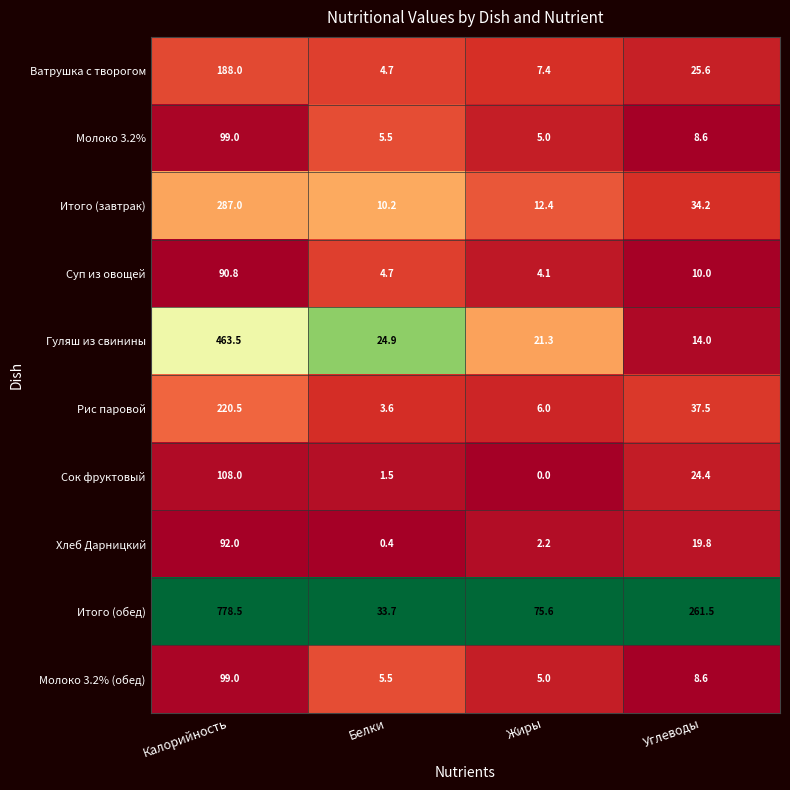

What is the difference between the maximum and second lowest values in the Ватрушка с творогом series?

180.6